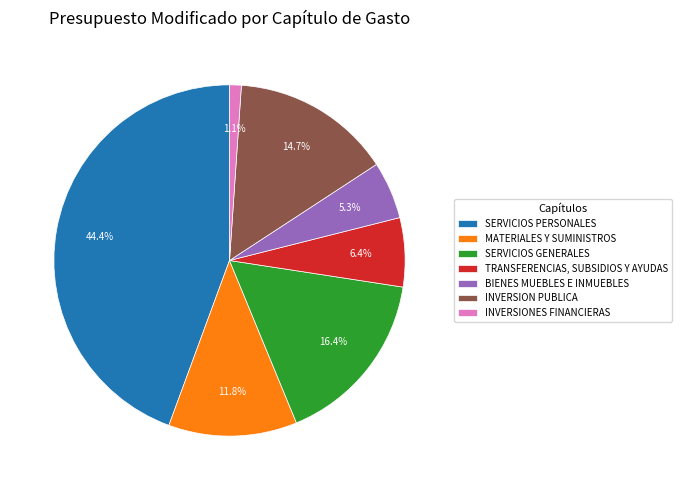

Approximately how many times larger is the value at SERVICIOS PERSONALES compared to SERVICIOS GENERALES?

2.7